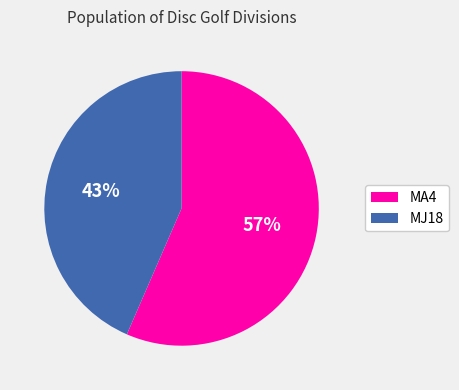

To the nearest percent, what is the combined percentage of MA4 and MJ18?

100%